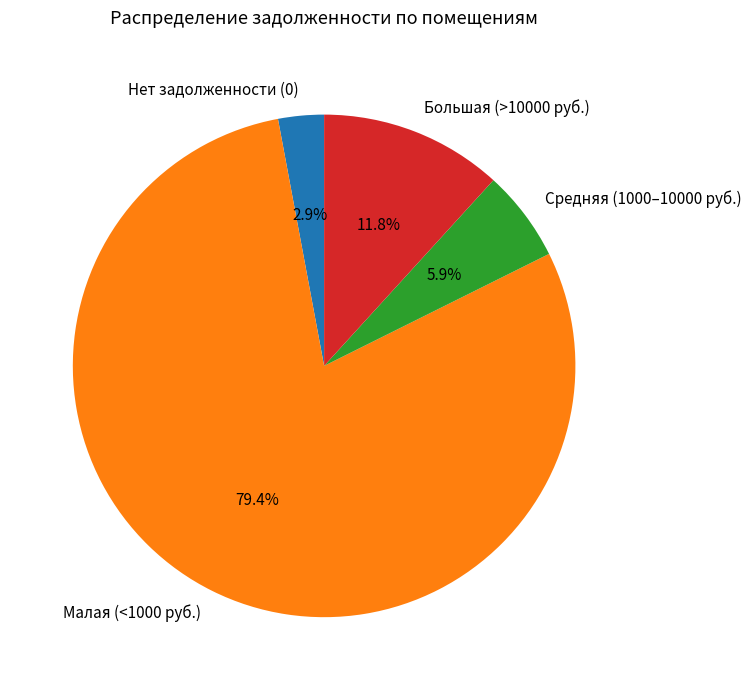

Which has a higher value, Средняя (1000–10000 руб.) or Нет задолженности (0)?

Средняя (1000–10000 руб.)